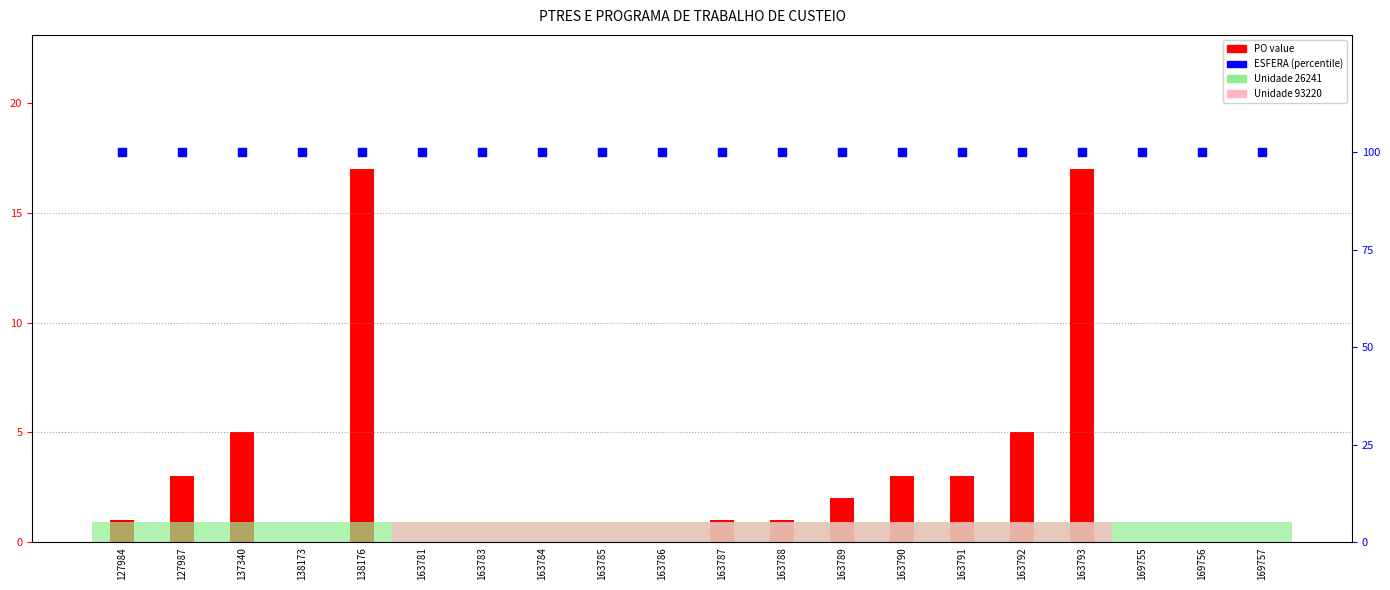

At how many categories does at least one series exceed 30?

20